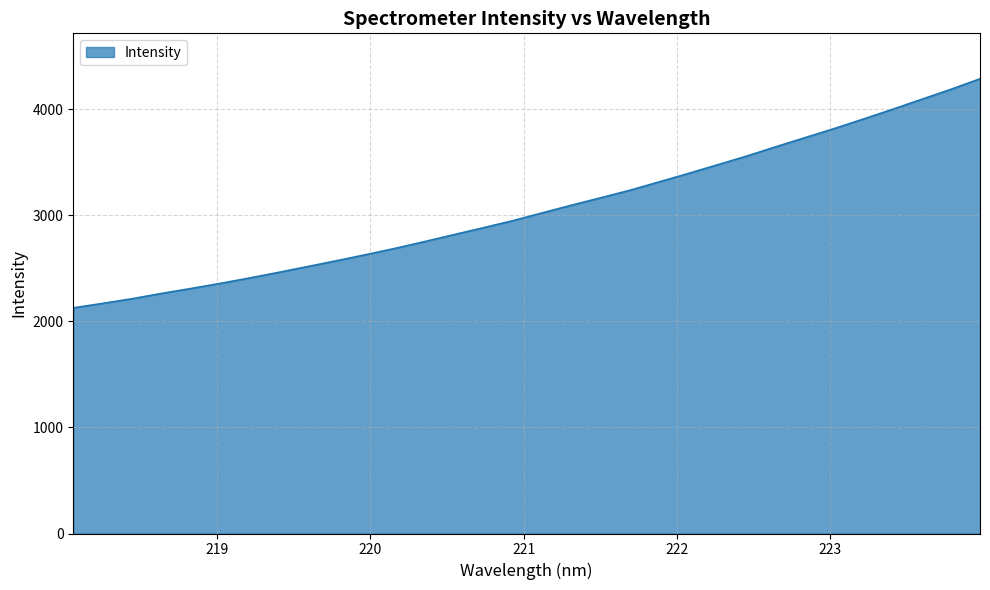

What is the maximum value shown in the chart?

4285.3